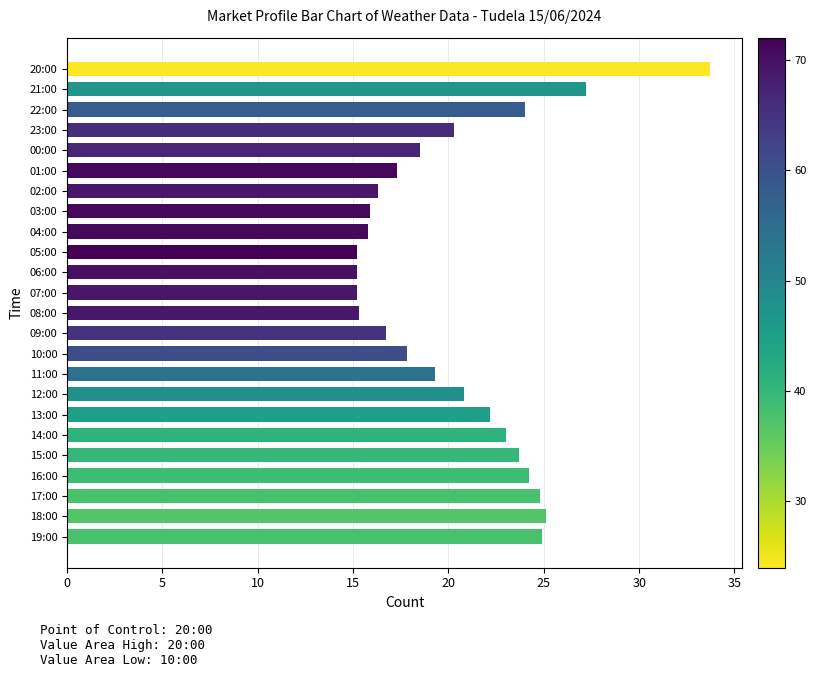

What is the difference between the maximum and minimum values?

18.5